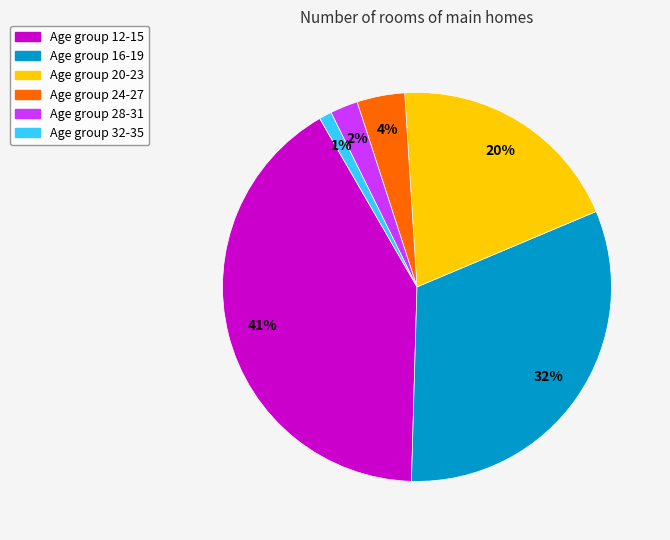

To the nearest percent, what is the average slice percentage?

17%